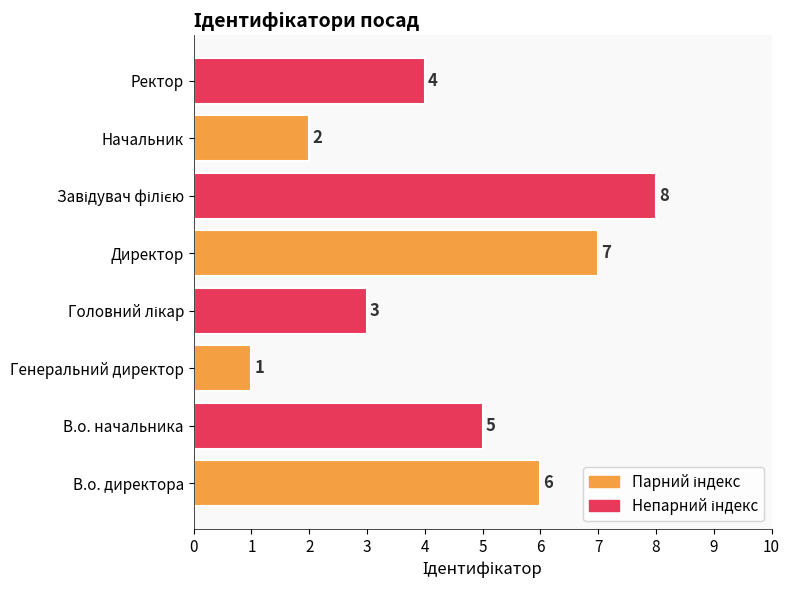

What is the ratio of the value at В.о. директора to the value at Генеральний директор?

6.0